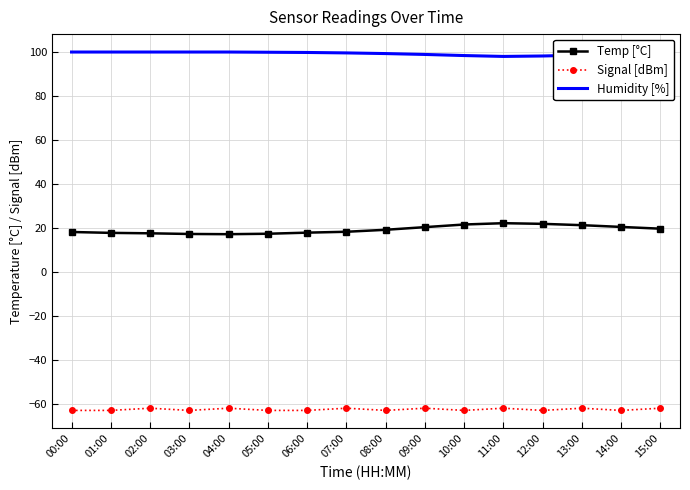

How many distinct data groups are displayed?

3